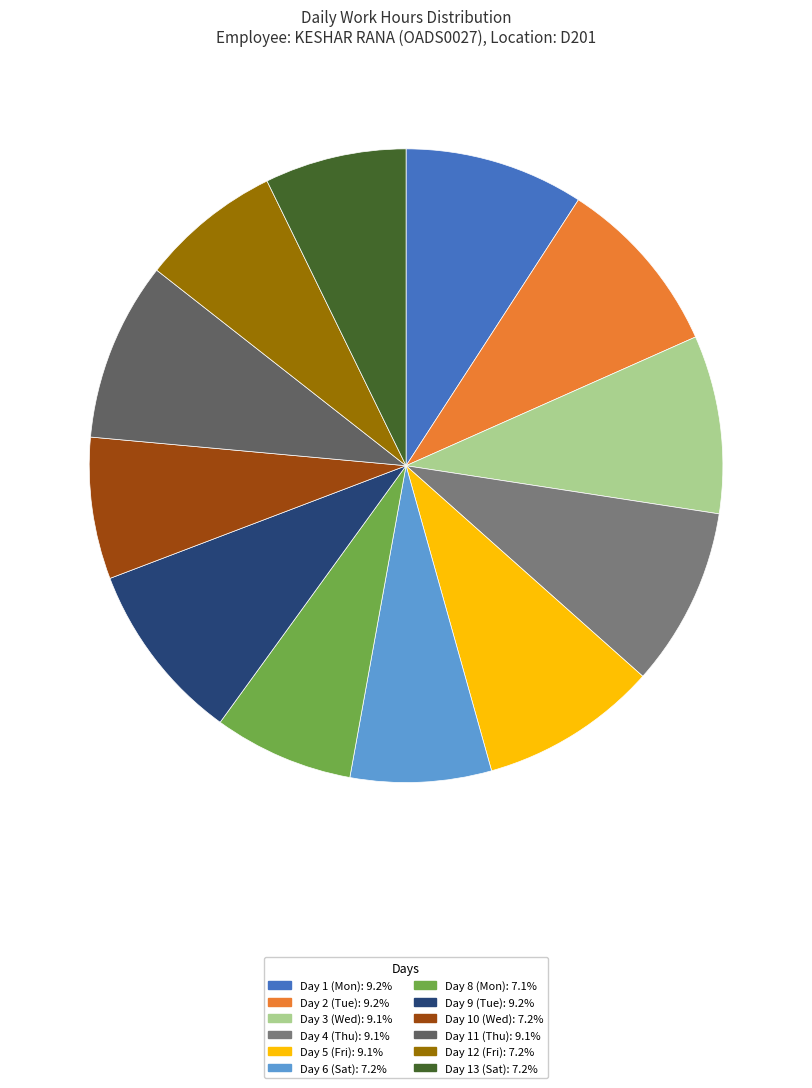

Count the number of slices in the pie.

12